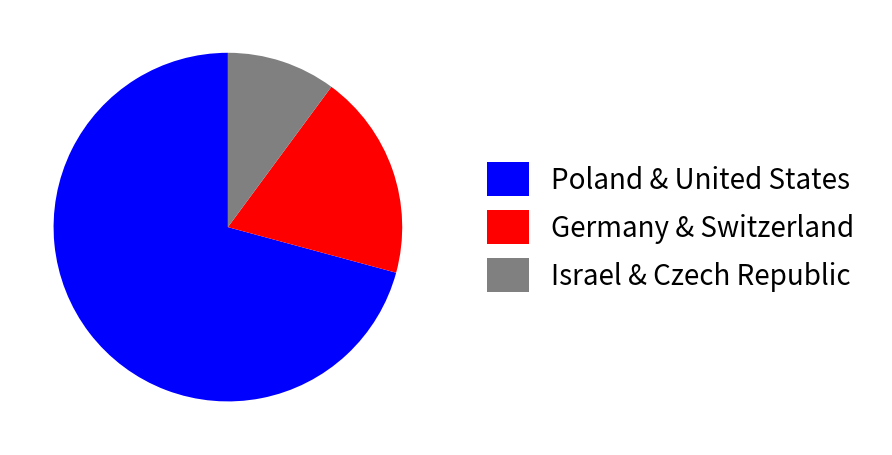

Rank the categories by value from lowest to highest.

Israel & Czech Republic, Germany & Switzerland, Poland & United States